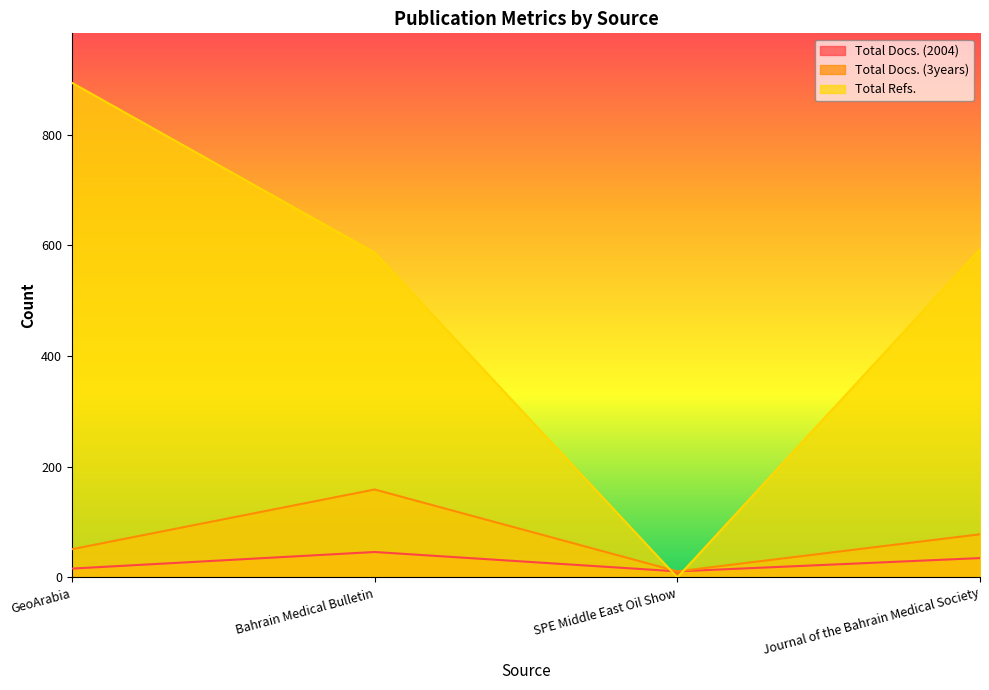

The value of Total Docs. (2004) at Journal of the Bahrain Medical Society is 17. True or false?

False